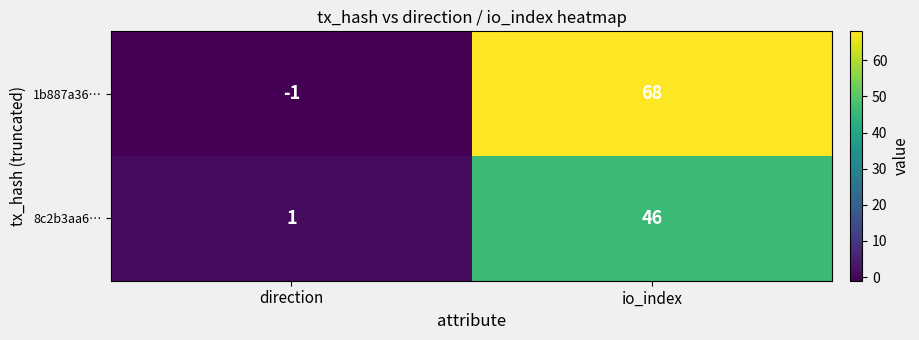

Which series changed the most between direction and io_index?

1b887a36…